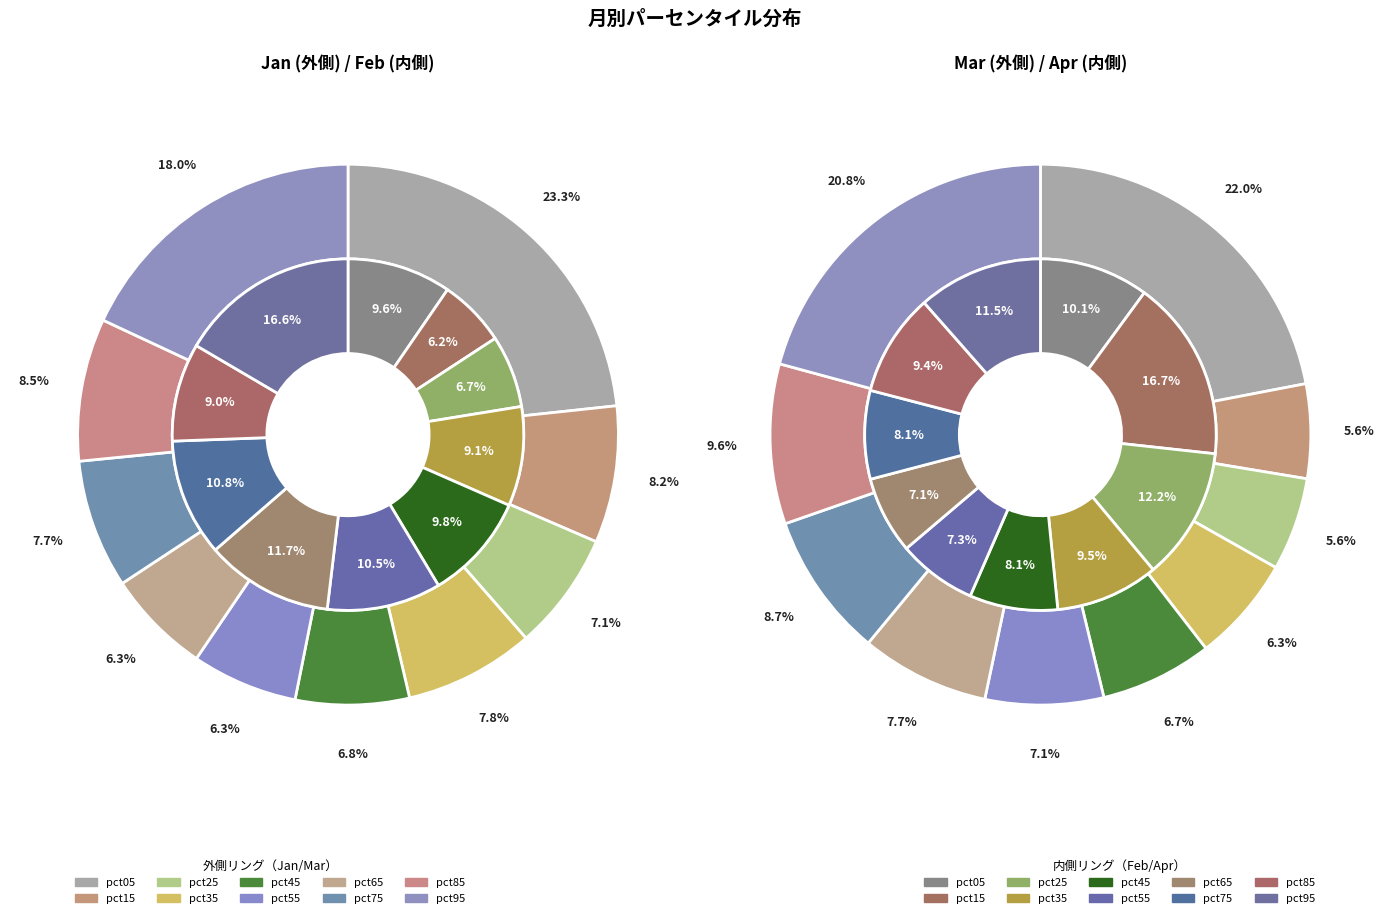

Does any single category account for the majority?

No